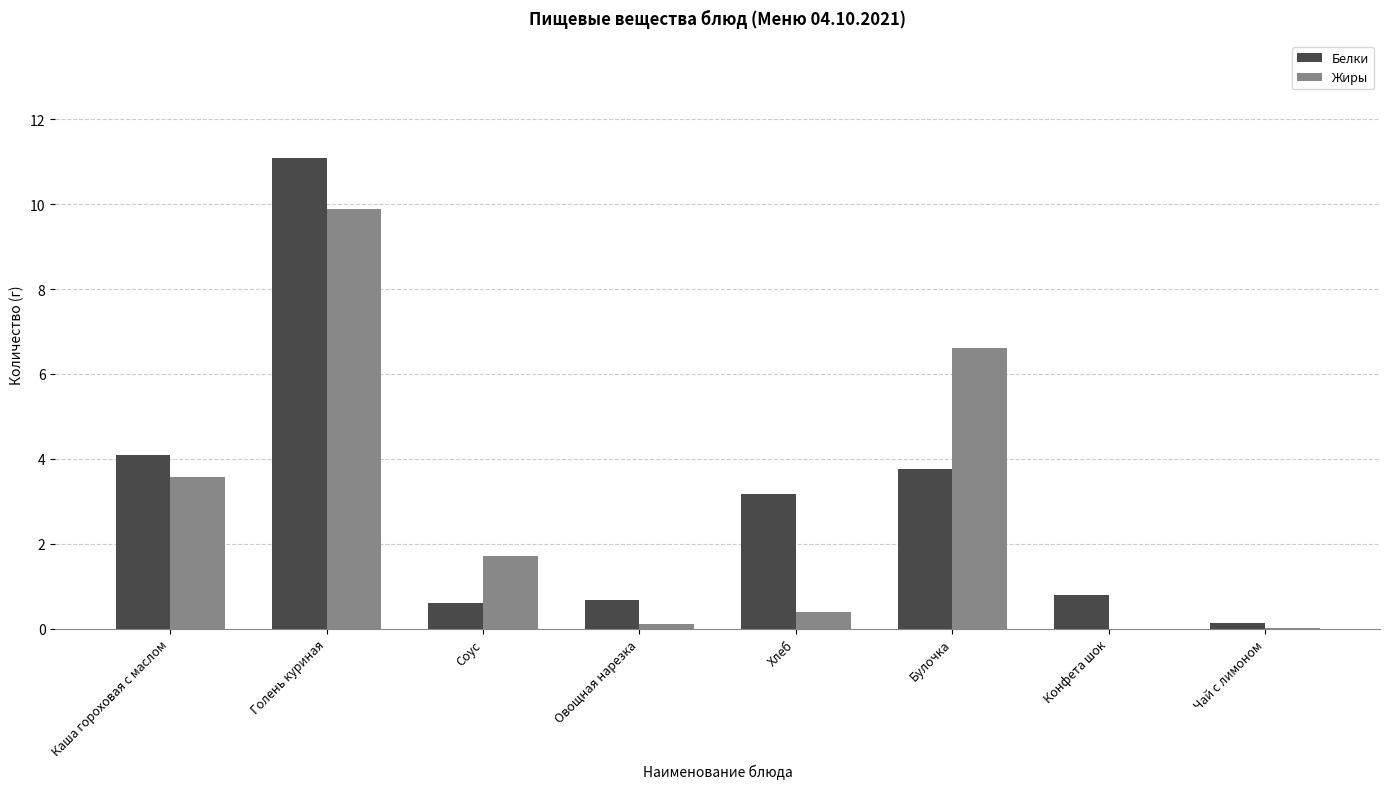

The Жиры series shows 0.0 at Конфета шок. True or false?

True